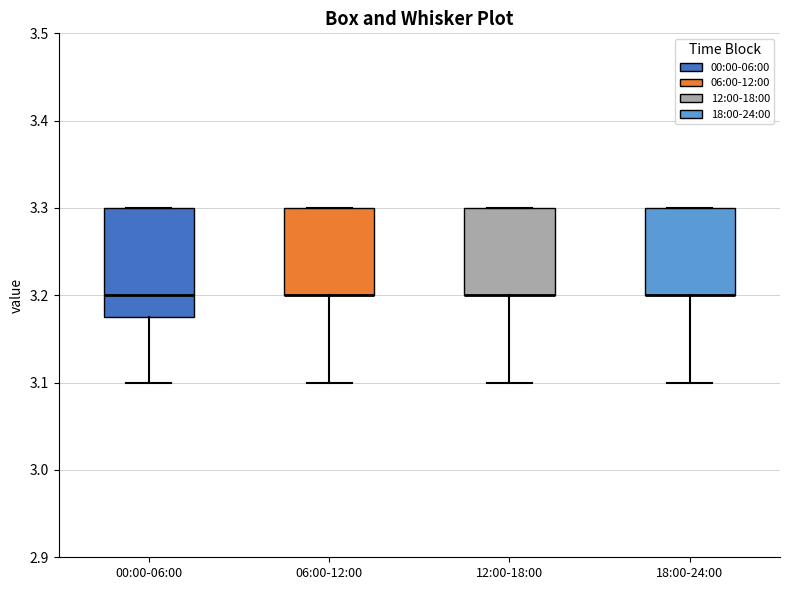

Reading left to right, read every box against the y-axis: the position of its median line, the range the box covers, and the ends of its whiskers. The values are not printed on the chart, so give them approximately, as read against the axis.

00:00-06:00: median 3.20, box 3.18 to 3.30, whiskers 3.10 to 3.30
06:00-12:00: median 3.20 (drawn on the box's lower edge), box 3.20 to 3.30, whiskers 3.10 to 3.30
12:00-18:00: median 3.20 (drawn on the box's lower edge), box 3.20 to 3.30, whiskers 3.10 to 3.30
18:00-24:00: median 3.20 (drawn on the box's lower edge), box 3.20 to 3.30, whiskers 3.10 to 3.30